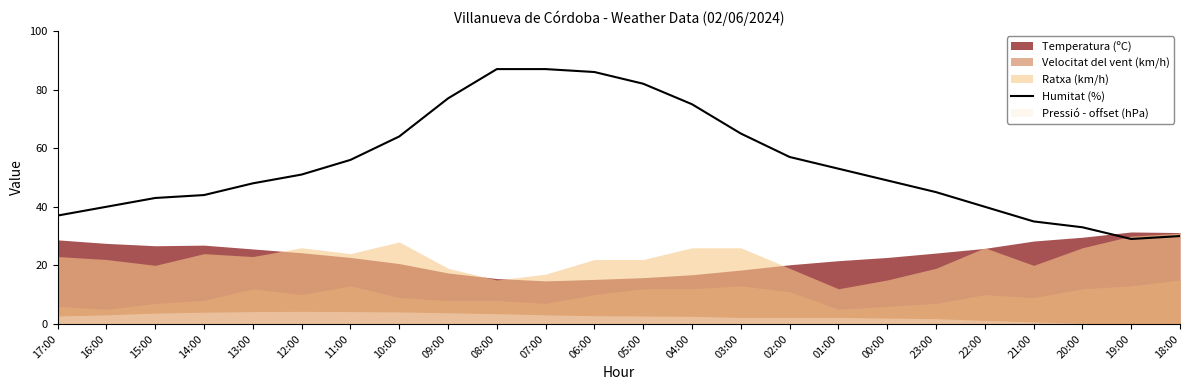

What is the minimum value for Humitat (%)?

29